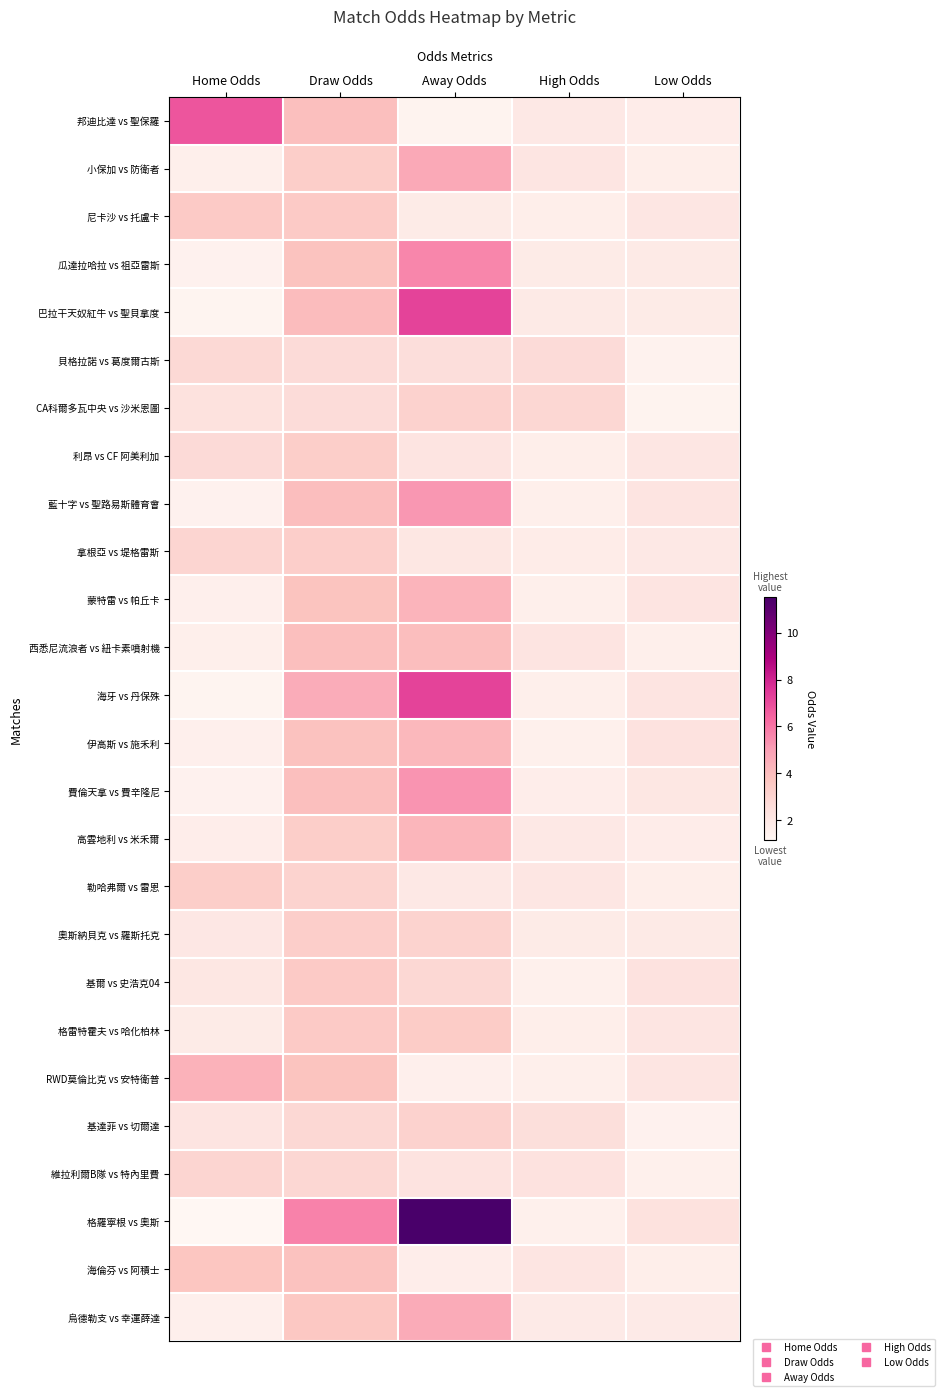

At which category is the sum across all series the highest?

Away Odds